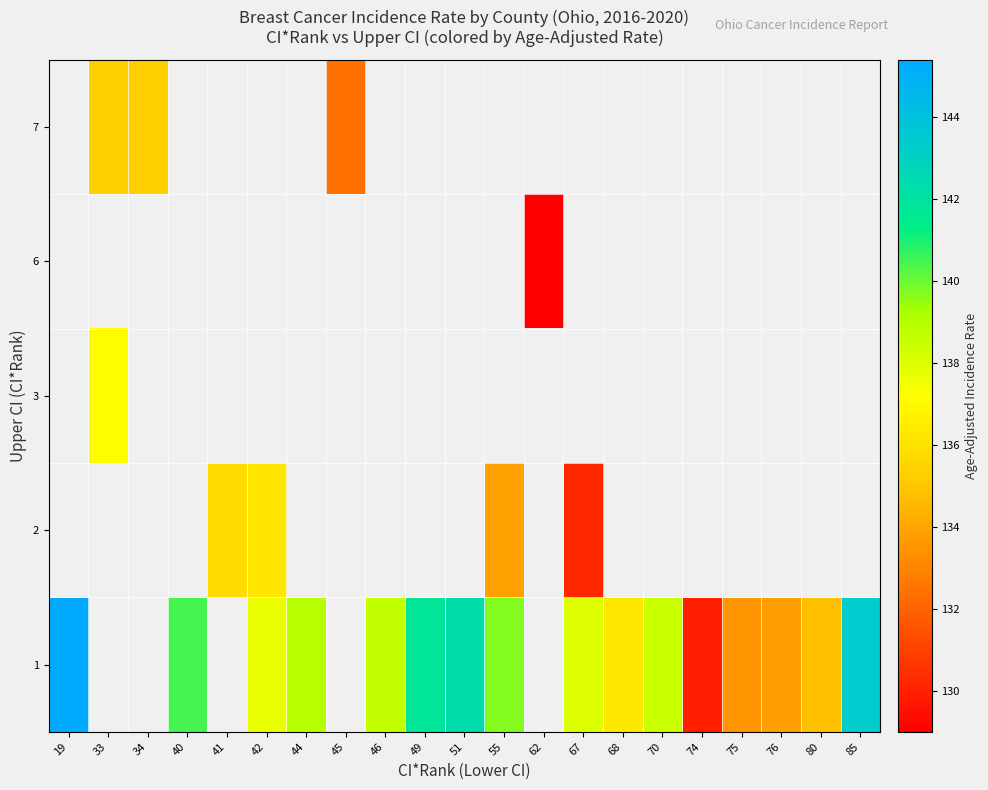

Which has a higher value, 42 or 33?

33